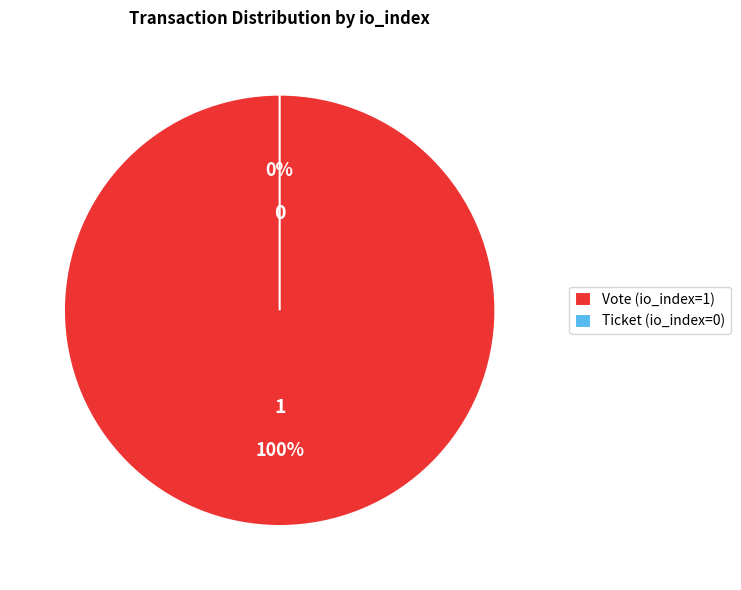

Which slice is the smallest?

Ticket (io_index=0)